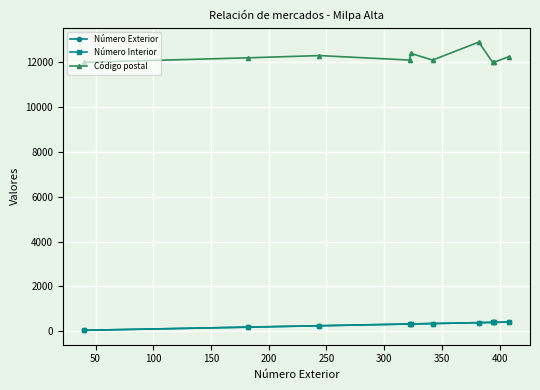

Does the chart have visible grid lines?

Yes